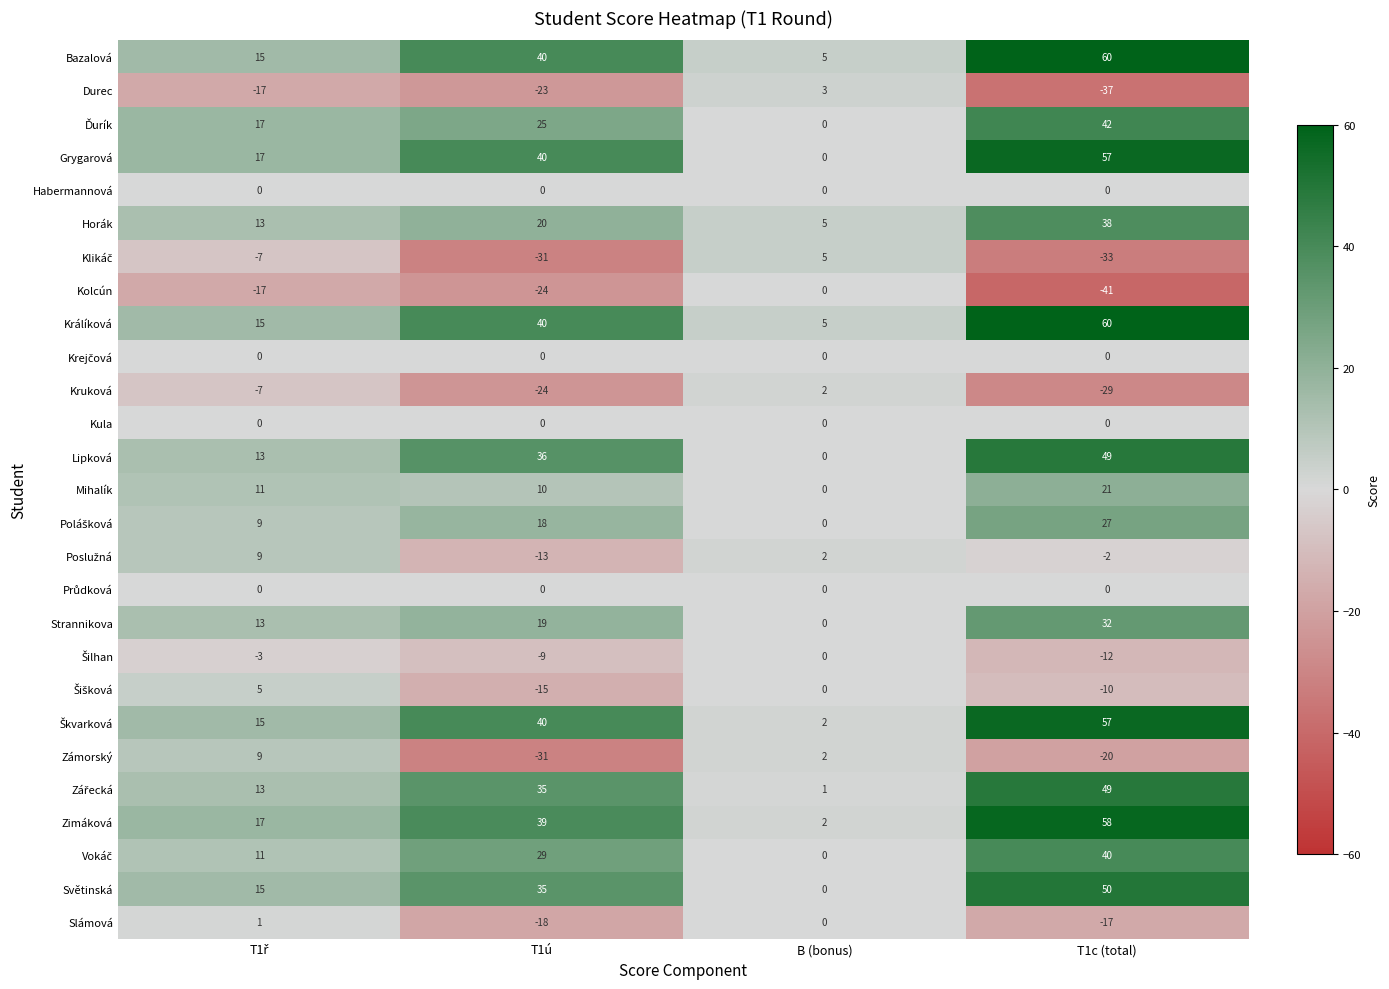

What is the average value of the Kruková series?

-14